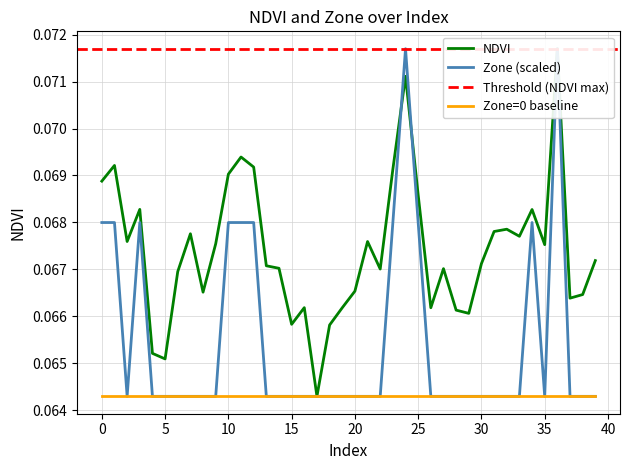

How many data points does each series have?

40